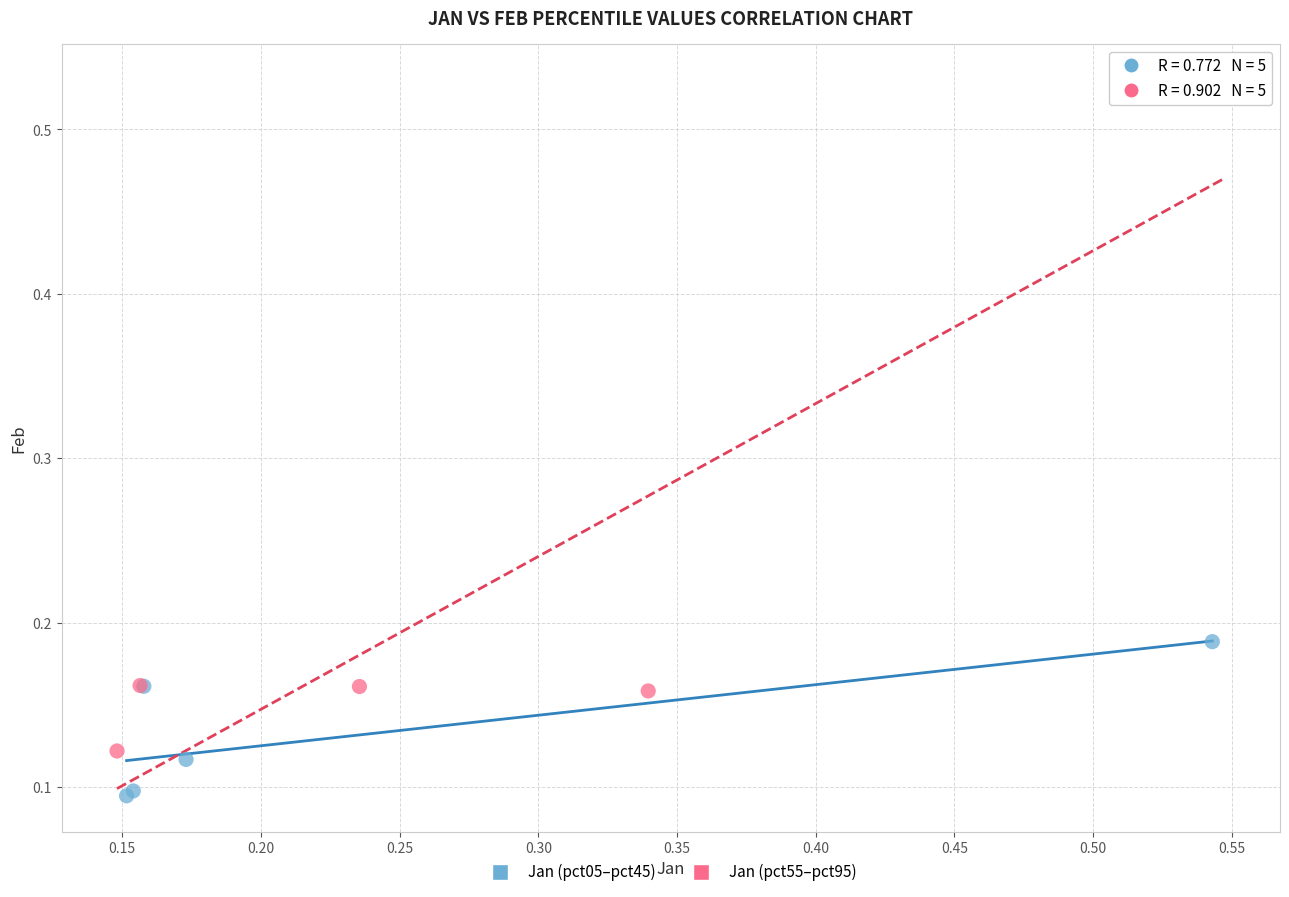

Which series reaches the maximum Y coordinate?

Jan (pct55–pct95)